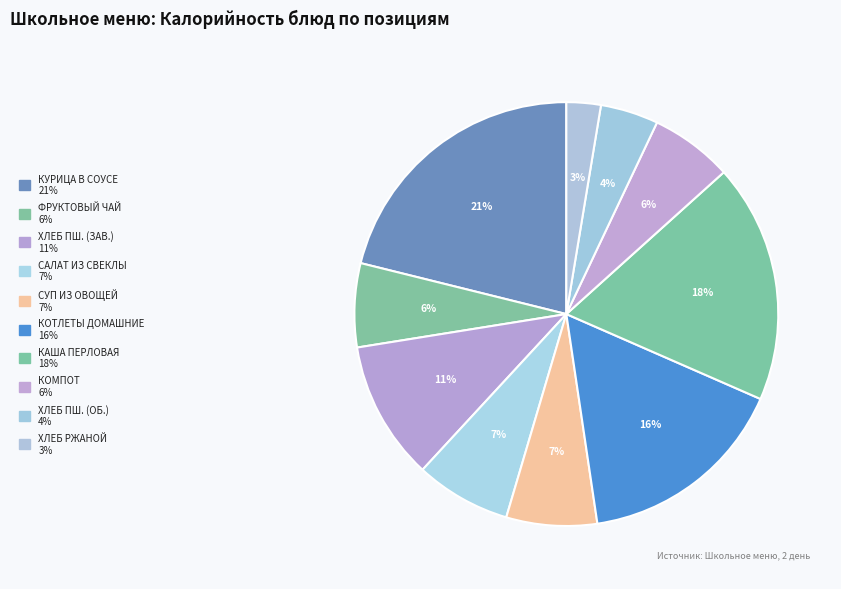

Is there any slice that represents more than half of the pie?

No